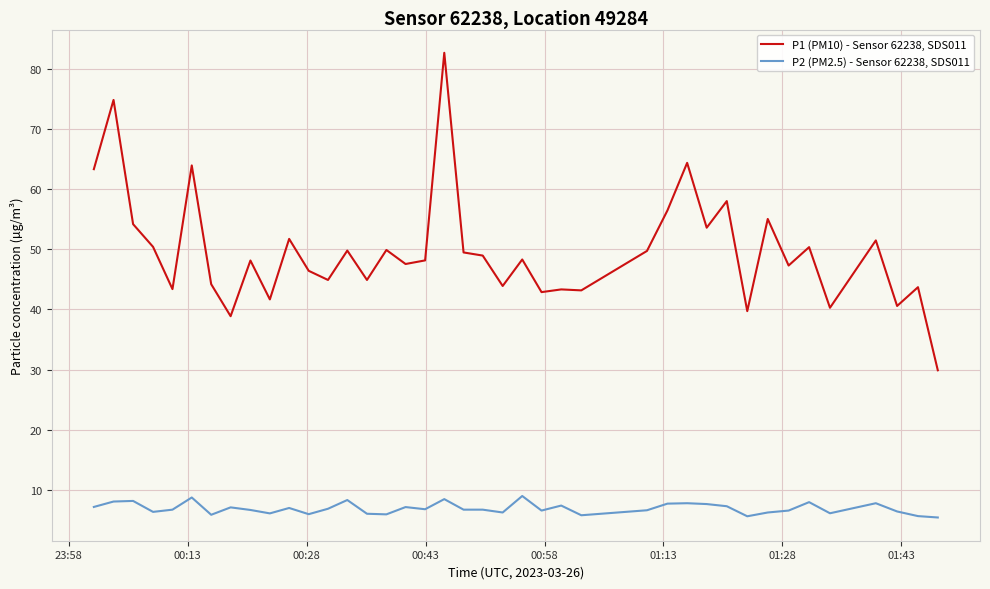

What is the difference between the second highest and minimum values in the P2 (PM2.5) - Sensor 62238, SDS011 series?

3.3